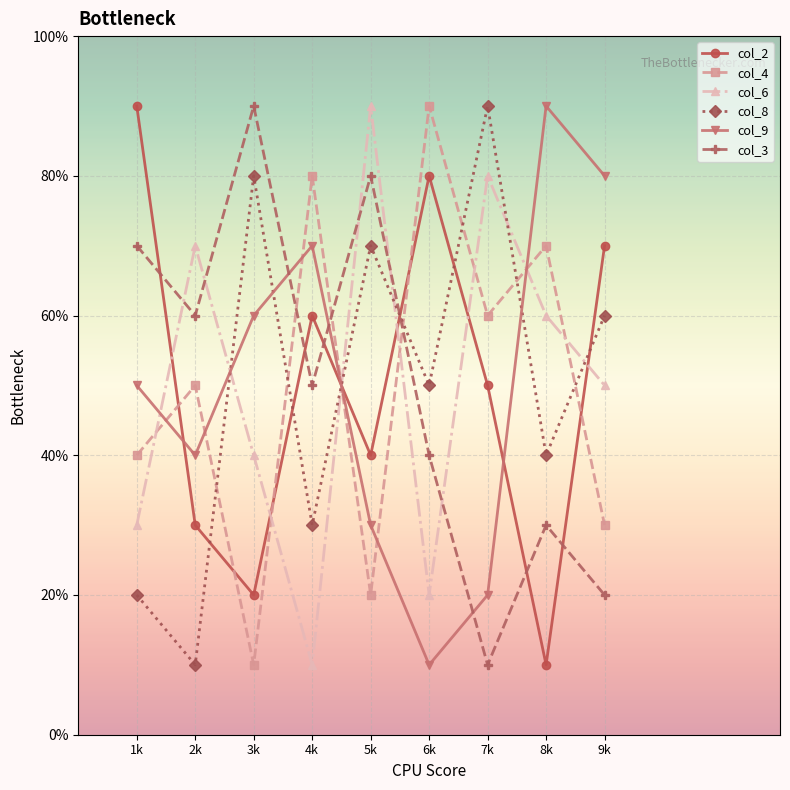

Is this an area chart (filled region under the line)?

No